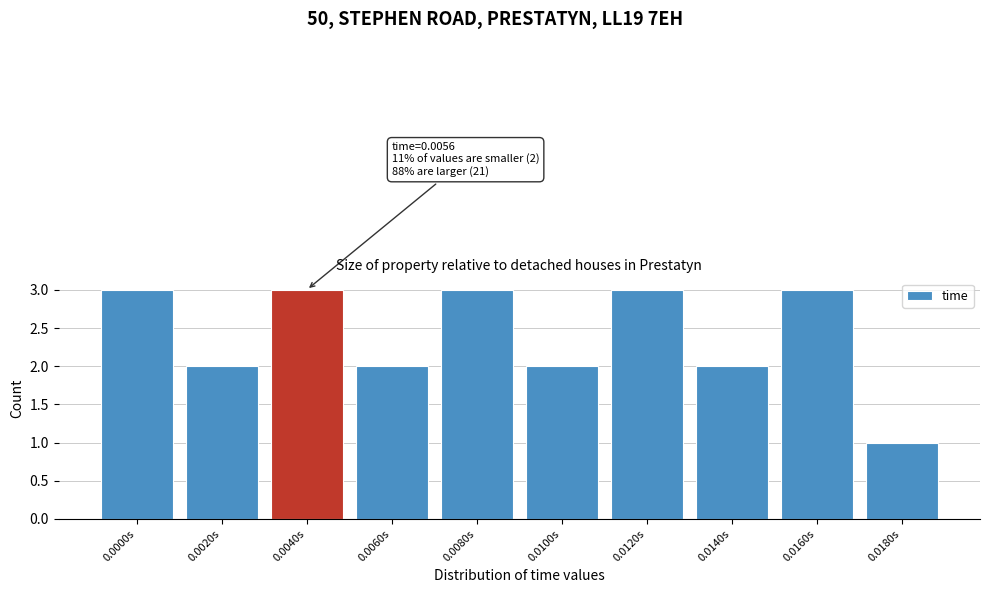

Reading left to right, extract all data points from this chart.

3	2	3	2	3	2	3	2	3	1